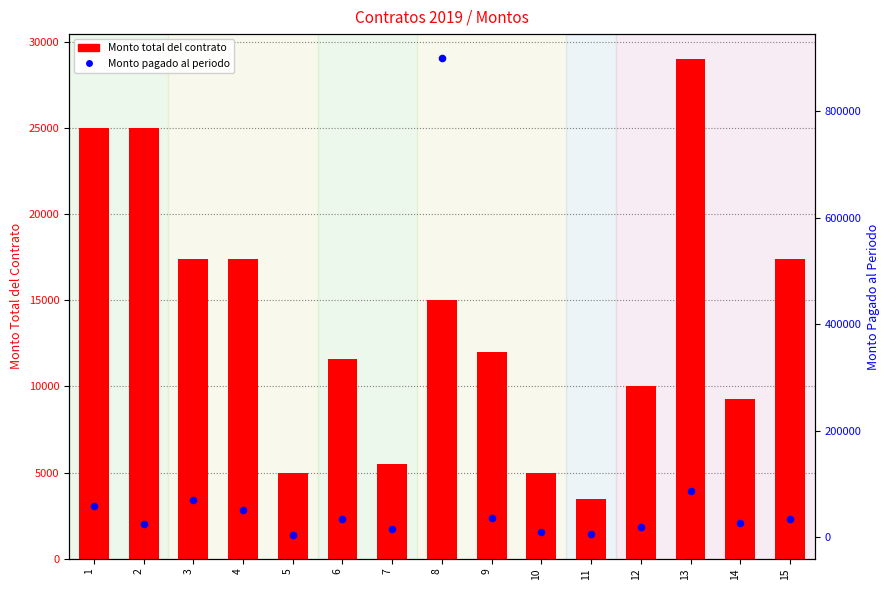

Which series contains the lowest Y value?

Monto total del contrato